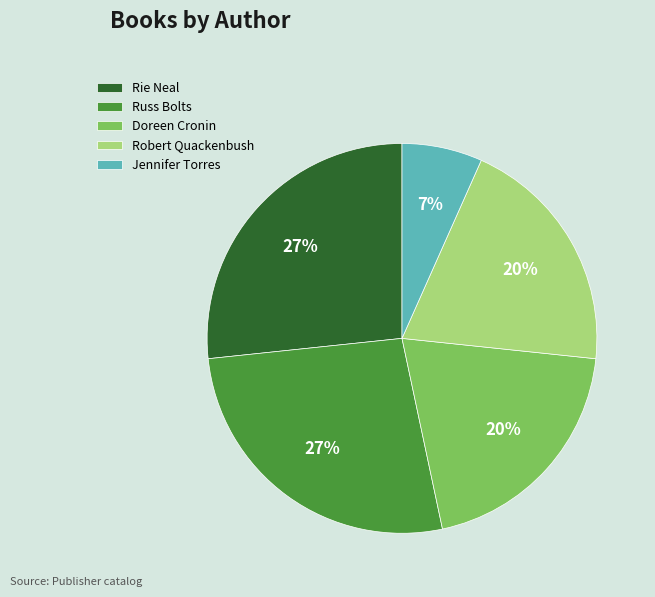

To the nearest percent, what portion does Robert Quackenbush represent?

20%